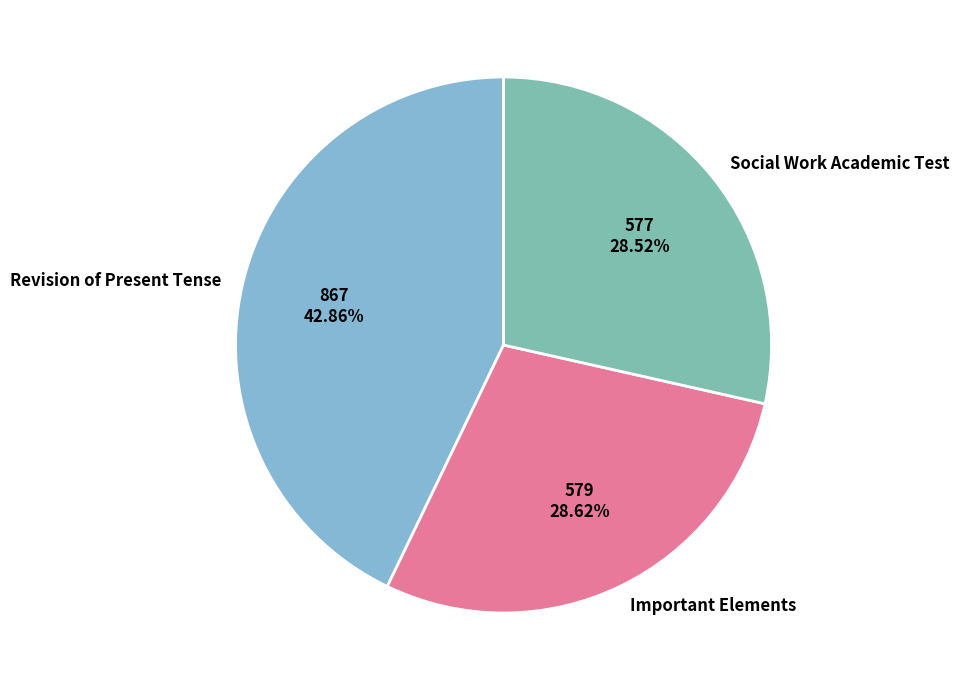

What is the largest slice in the pie chart?

Revision of Present Tense